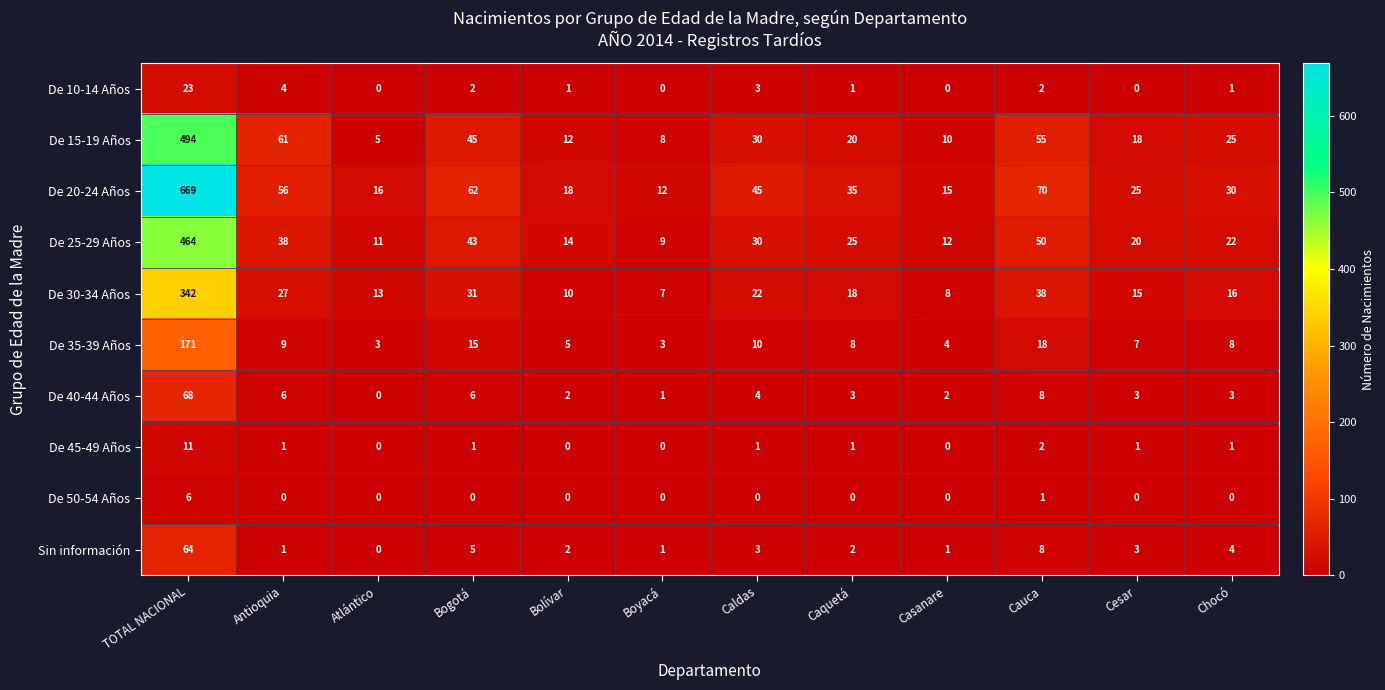

Is it true that De 35-39 Años equals 8 at Caquetá?

True